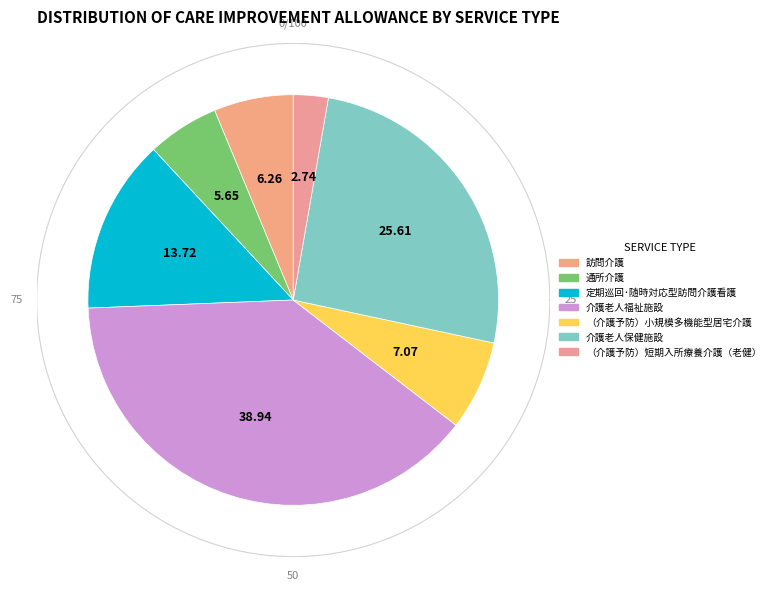

True or false: （介護予防）小規模多機能型居宅介護 accounts for 7% of the total.

True